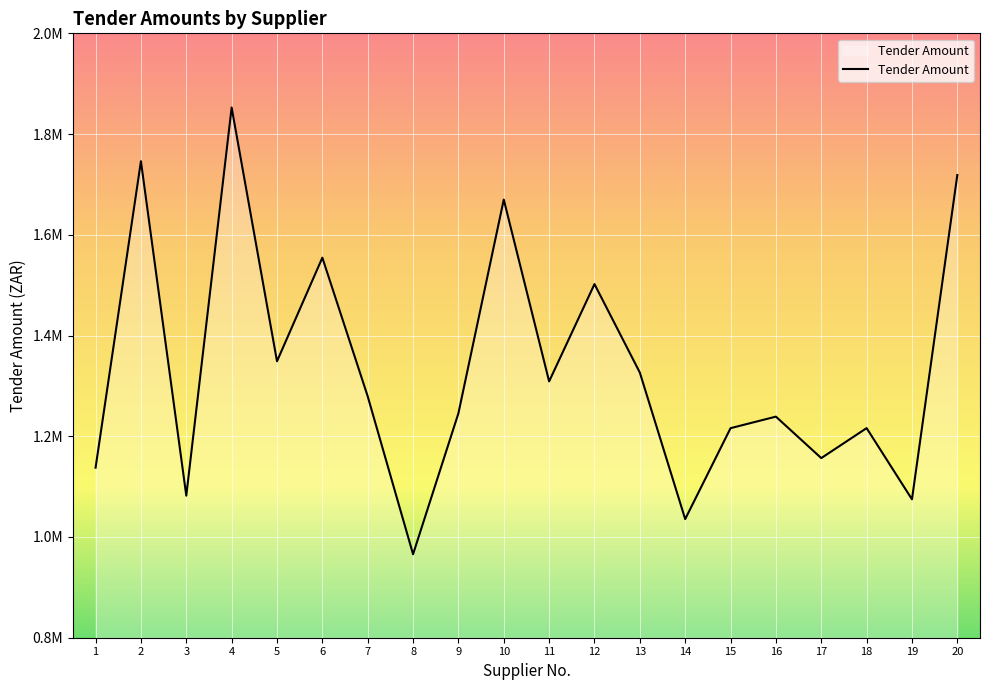

What is the value of the 20th point from the left?

1718650.0